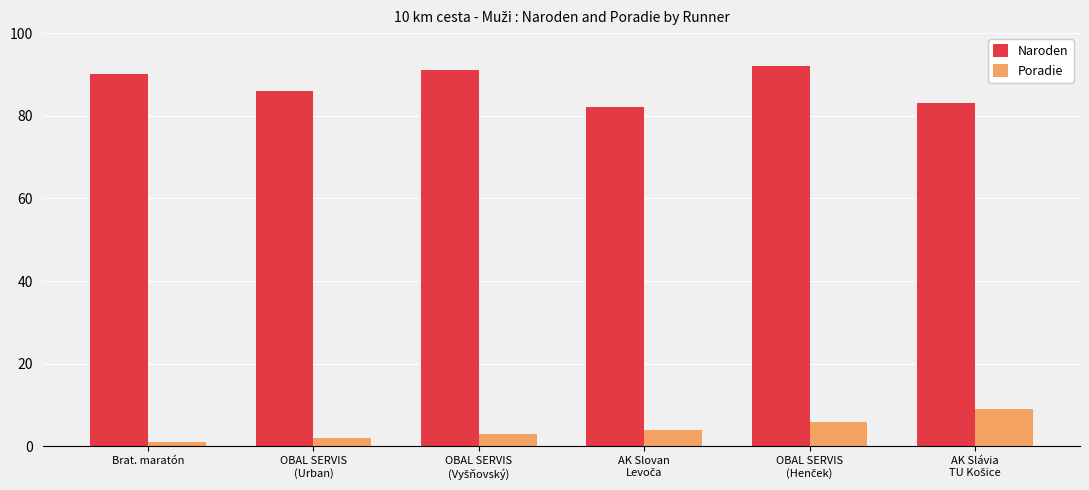

Rank the series by their average value, from highest to lowest.

Naroden, Poradie